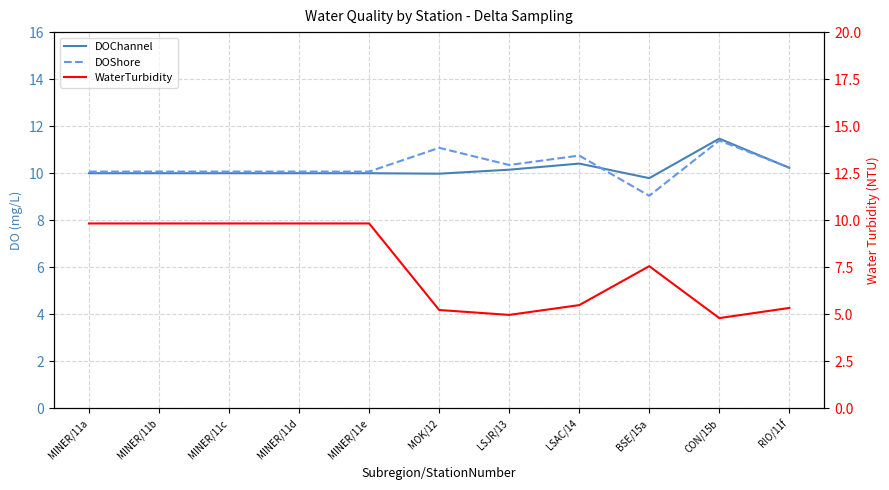

Does the chart display data point markers on the line(s)?

No